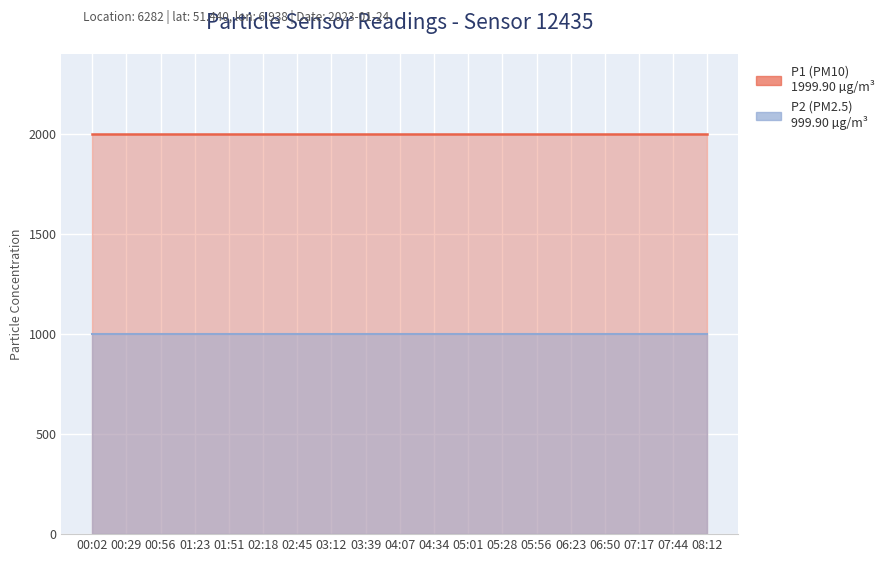

True or false: P1 and P2 intersect in this chart.

False